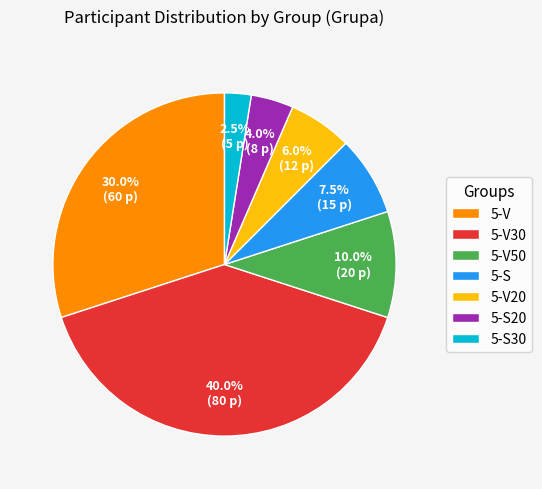

Is there any slice that represents more than half of the pie?

No